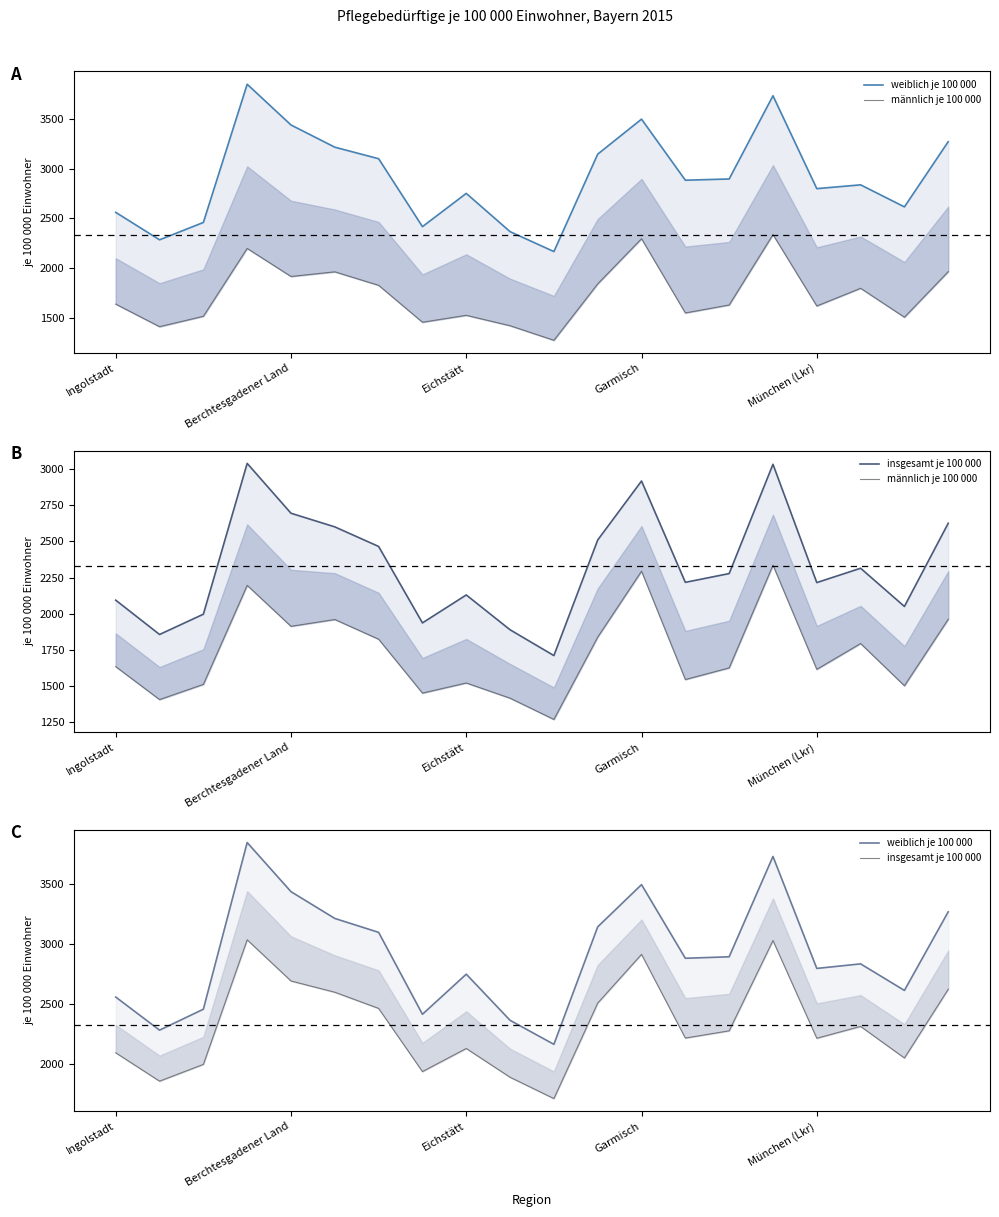

How many data points in weiblich je 100 000 are above 2883?

10